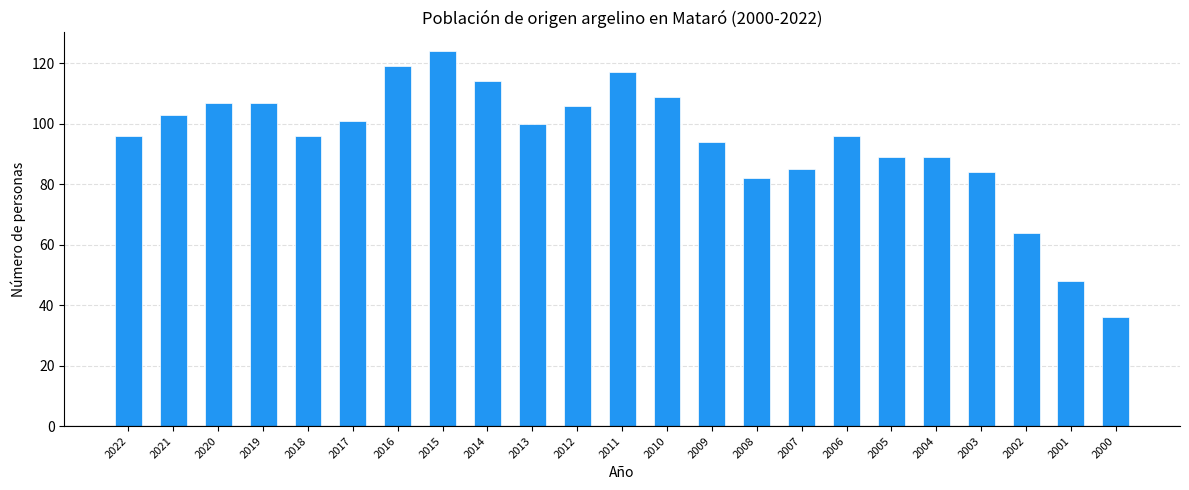

Count the number of categories in the chart.

23